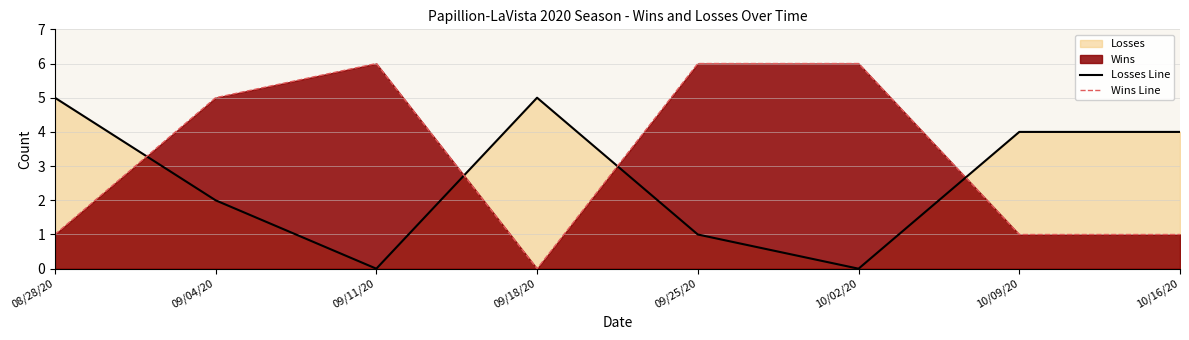

Between 10/16/20 and 09/04/20, which is larger?

10/16/20